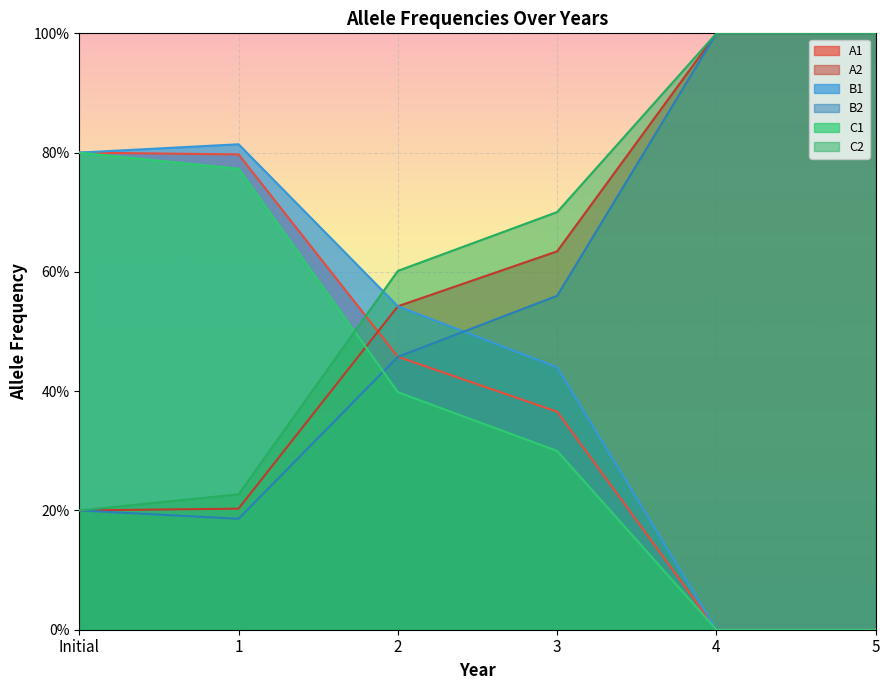

How many A2 values are between 0 and 1?

6